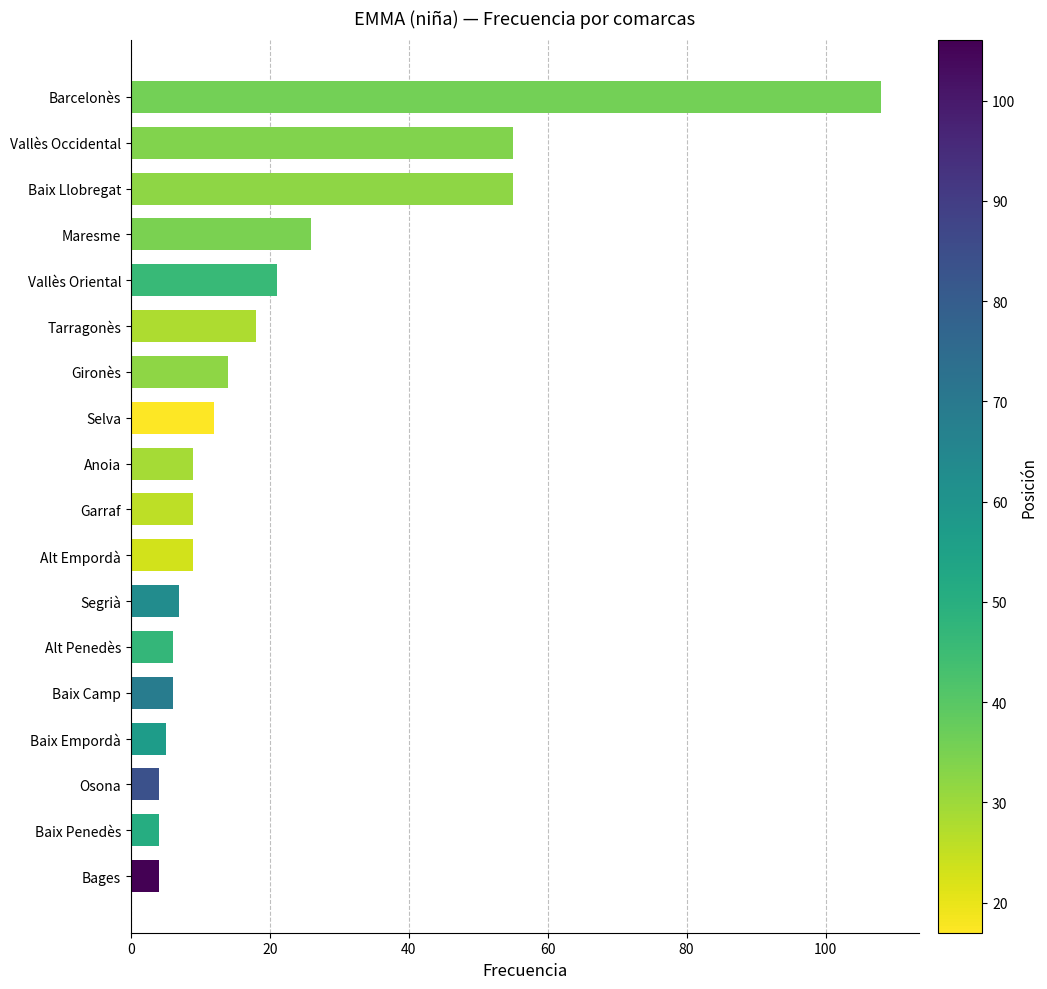

Are the bars grouped side by side (vs. stacked)?

No